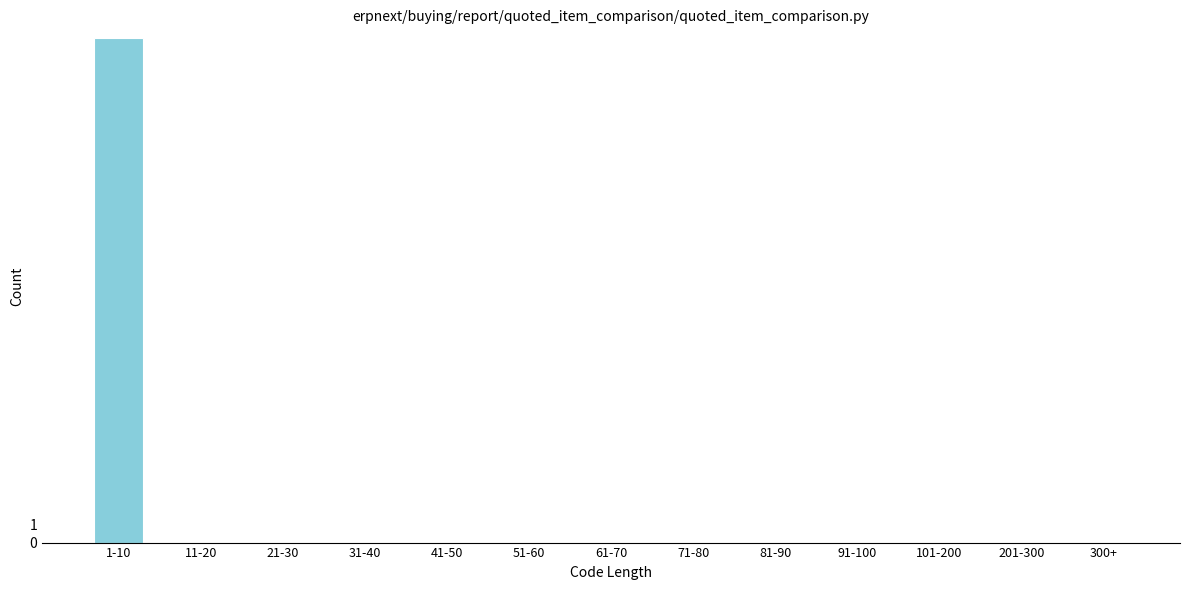

Reading left to right, what are all the values shown in this chart?

1-10=28	11-20=0	21-30=0	31-40=0	41-50=0	51-60=0	61-70=0	71-80=0	81-90=0	91-100=0	101-200=0	201-300=0	300+=0